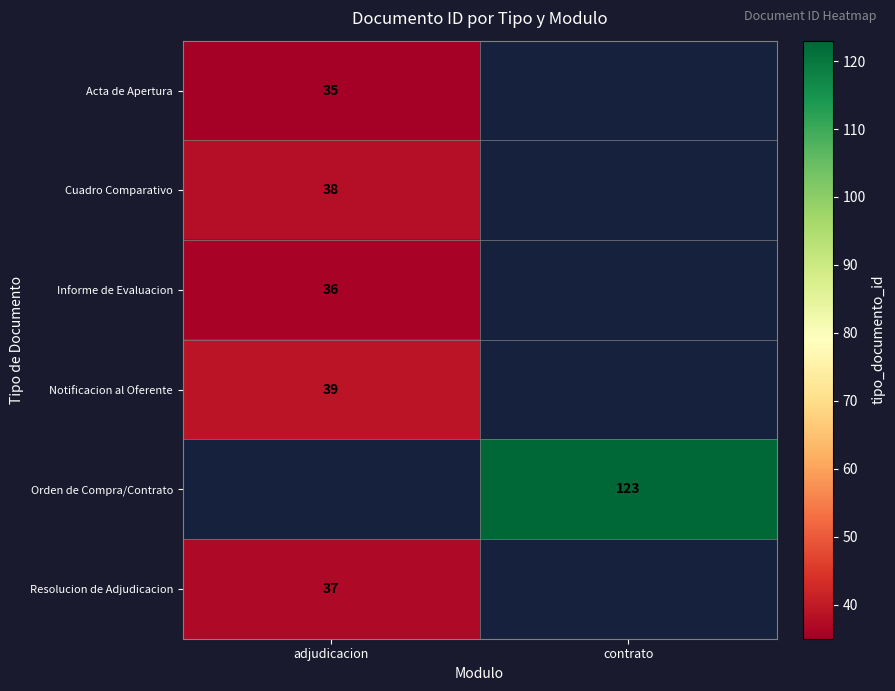

True or false: Cuadro Comparativo has a value of 54 at adjudicacion.

False